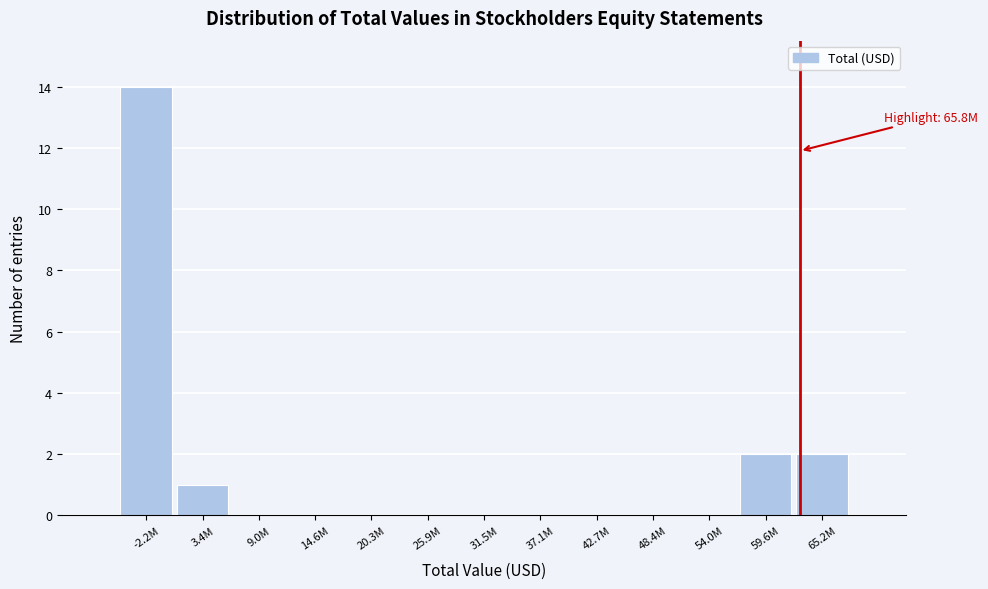

Reading left to right, list all the values displayed in this chart.

-2.2M=14	3.4M=1	9.0M=0	14.6M=0	20.3M=0	25.9M=0	31.5M=0	37.1M=0	42.7M=0	48.4M=0	54.0M=0	59.6M=2	65.2M=2